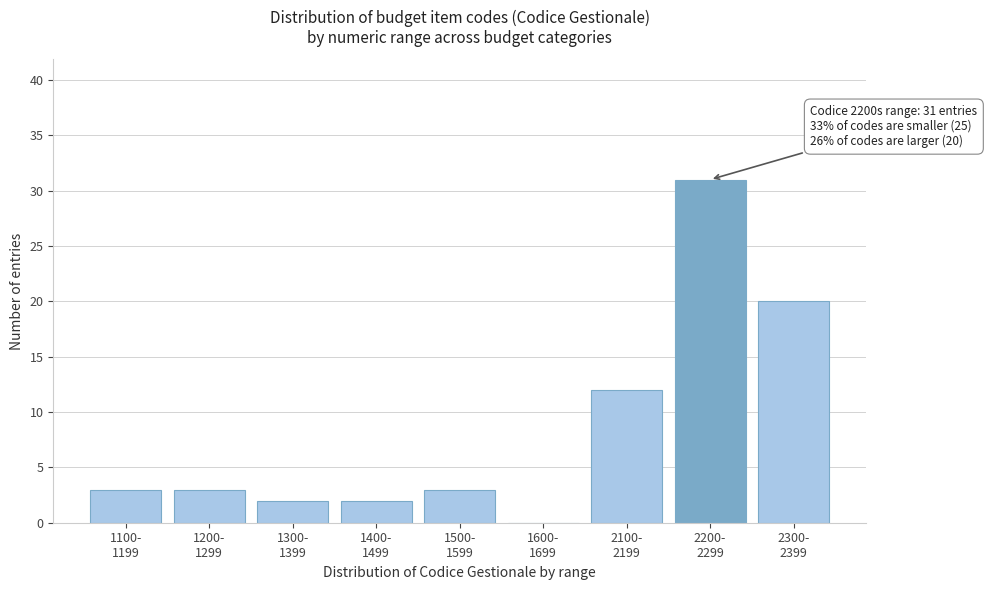

What is the greatest value displayed?

31